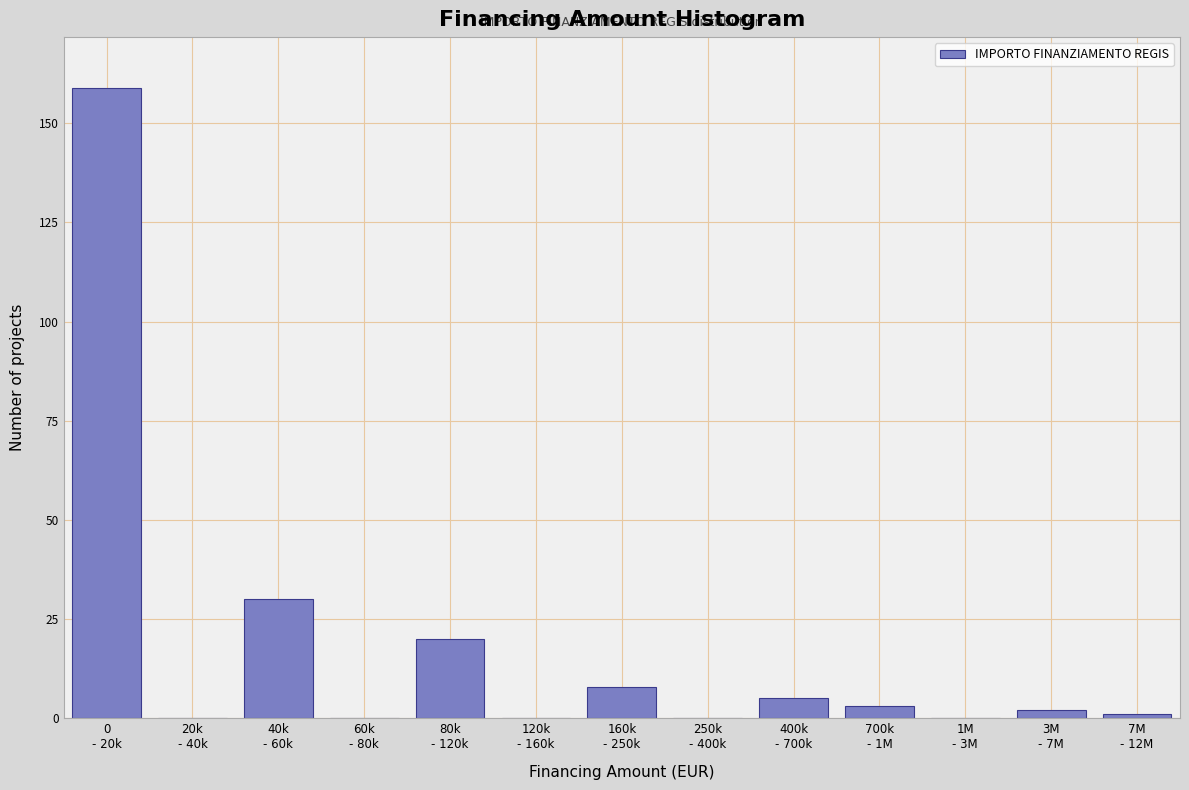

What is the sum of all values?

228